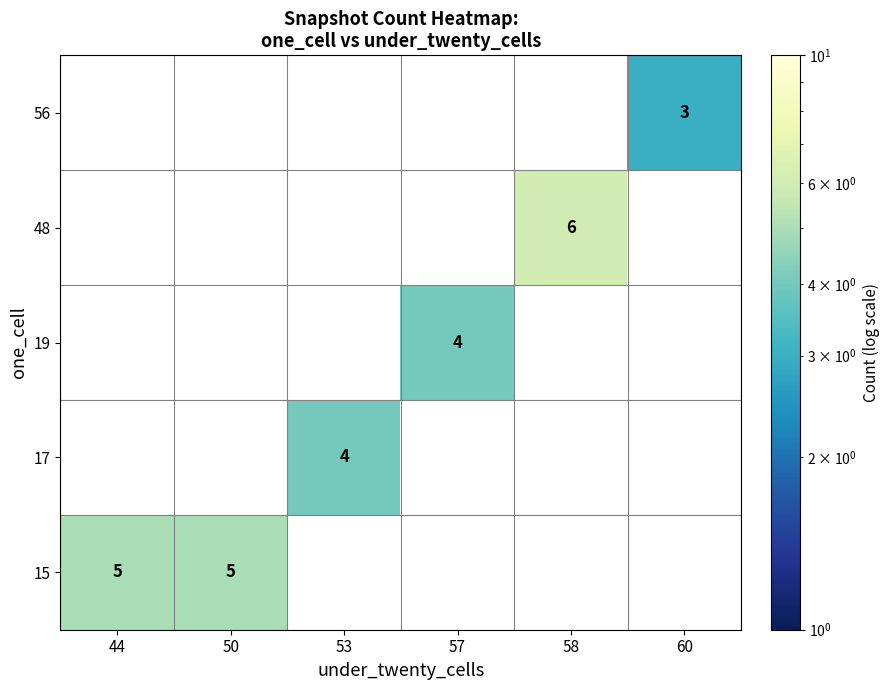

What is the minimum value shown in the chart?

3.0